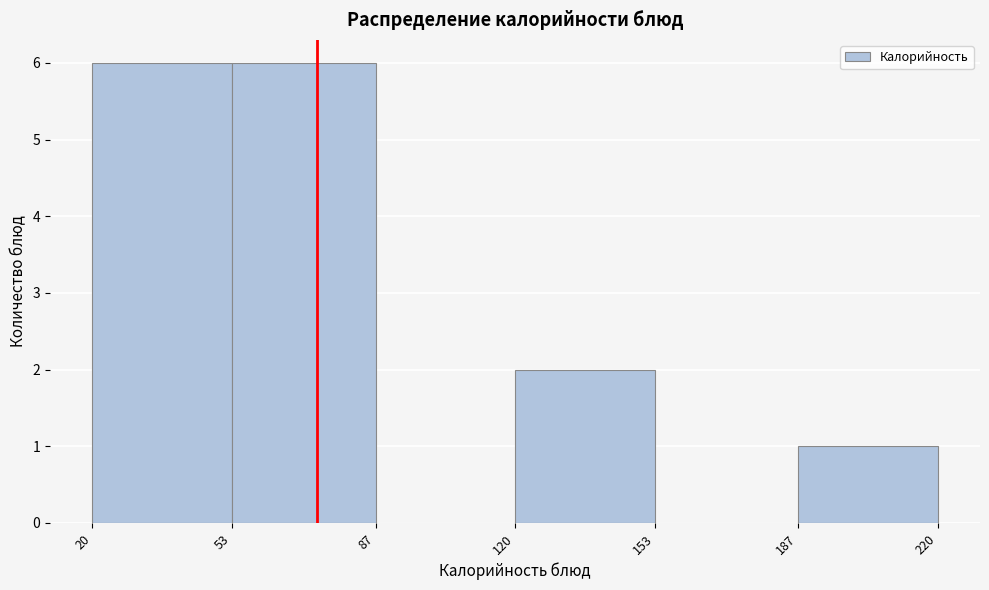

Reading left to right, list every bar in this chart as the range it spans on the x-axis followed by its height. The values are not printed on the chart, so give them approximately, as read against the axis.

20 to 53: 6
53 to 87: 6
87 to 120: 0
120 to 153: 2
153 to 187: 0
187 to 220: 1